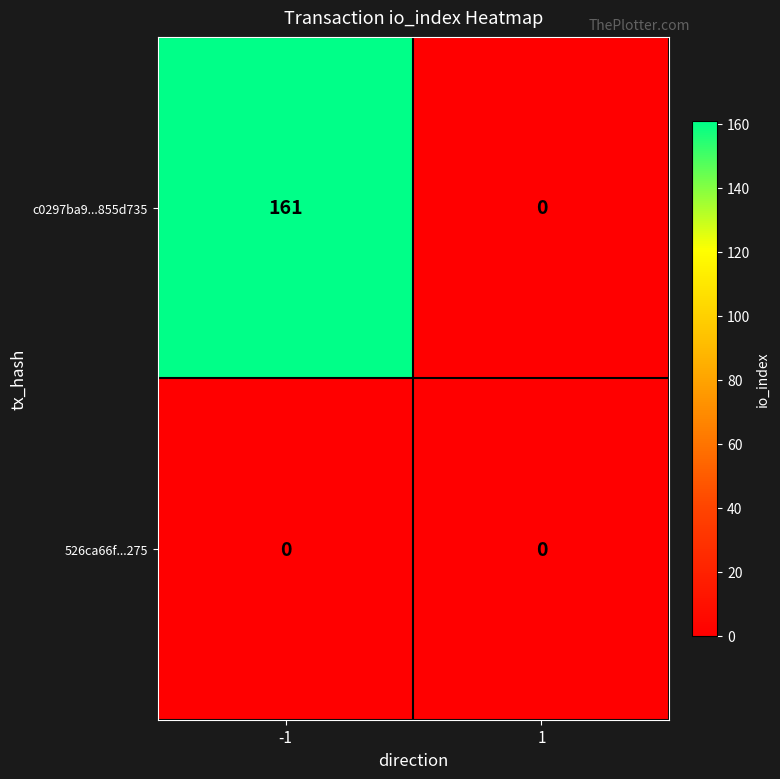

The value of 526ca66f...275 at 1 is 0. True or false?

True